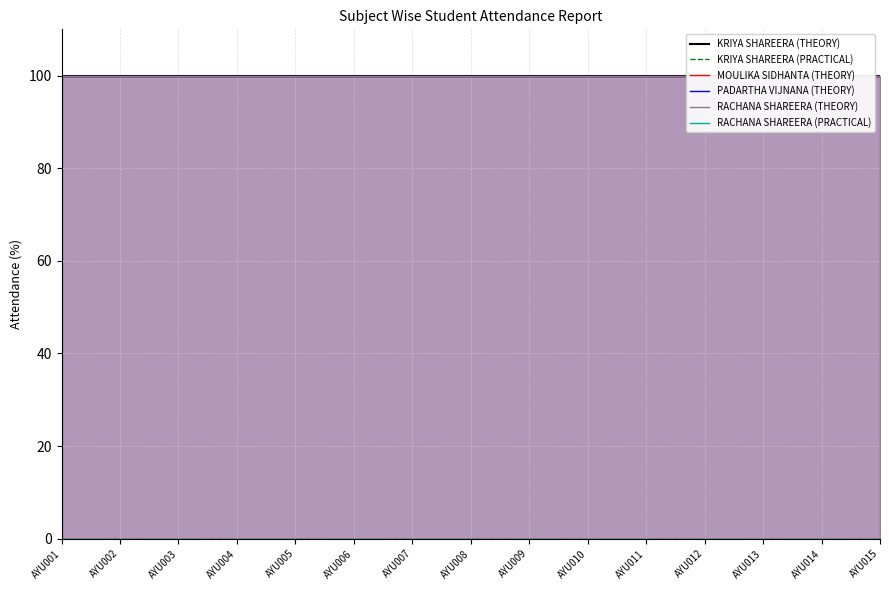

At which label does KRIYA SHAREERA (PRACTICAL) reach its minimum?

AYU001